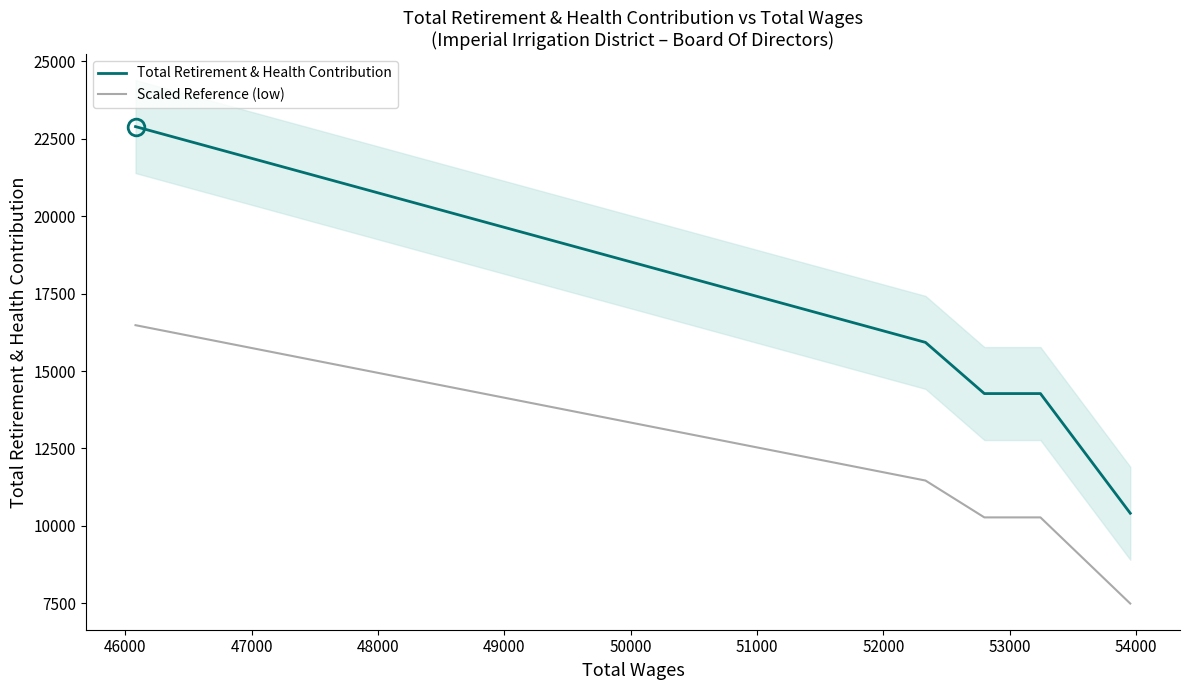

What are all the series names shown in the legend?

Total Retirement & Health Contribution, Scaled Reference (low)